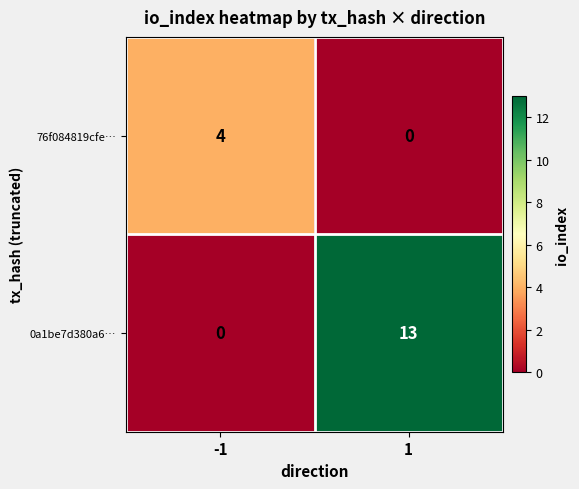

Reading right to left, extract all data points from this chart.

76f084819cfe…: 0	4
0a1be7d380a6…: 13	0